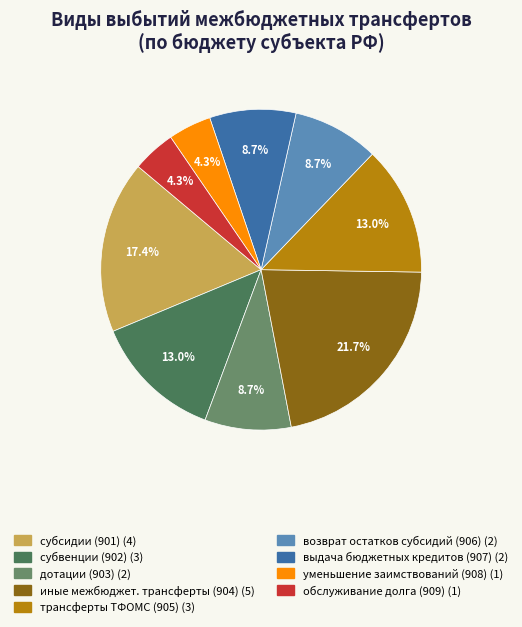

Is there any slice that represents more than half of the pie?

No